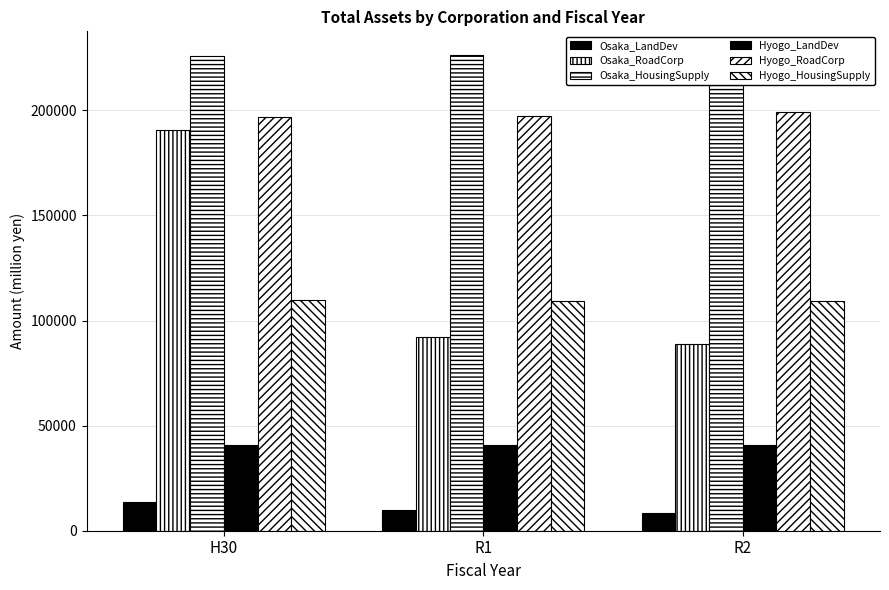

What is the minimum value for Osaka_RoadCorp?

88776